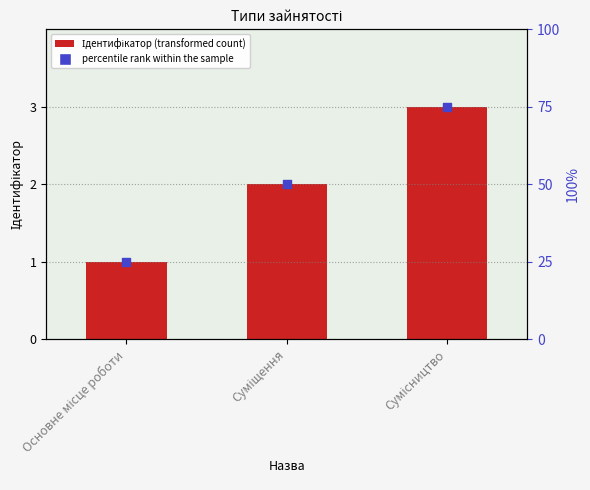

Is the value of Ідентифікатор at Основне місце роботи greater than the value of percentile rank within the sample at Основне місце роботи?

No